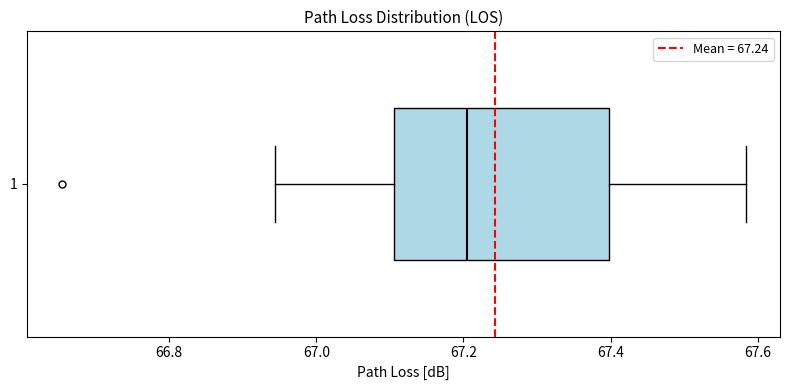

Where does the right whisker of the box at y = 1 end on the x-axis? The values are not printed on the chart, so give them approximately, as read against the axis.

67.58